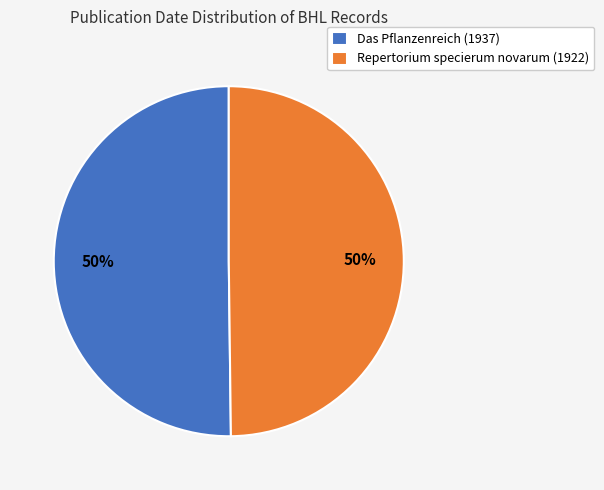

To the nearest percent, what percentage of the pie is Das Pflanzenreich (1937)?

50%